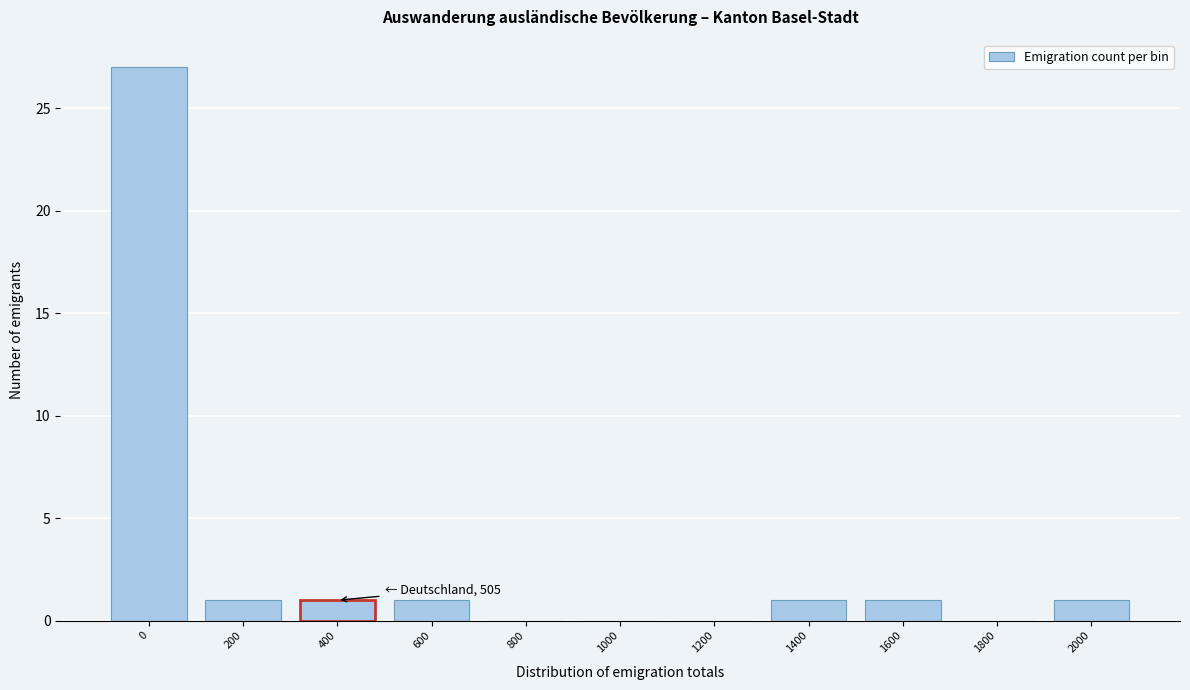

Reading left to right, extract all data points from this chart.

0=27	200=1	400=1	600=1	800=0	1000=0	1200=0	1400=1	1600=1	1800=0	2000=1